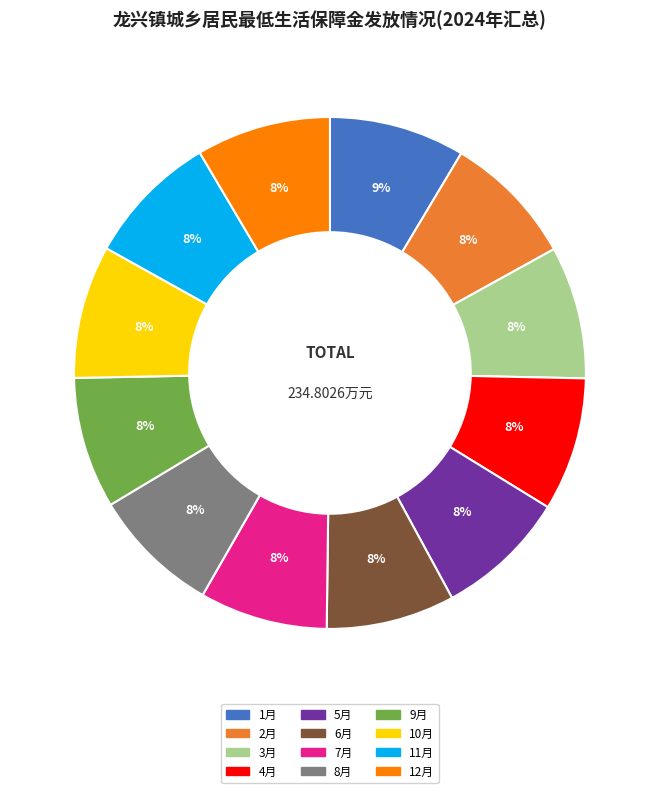

Do 1月 and 5月 together represent more than half of the pie?

No